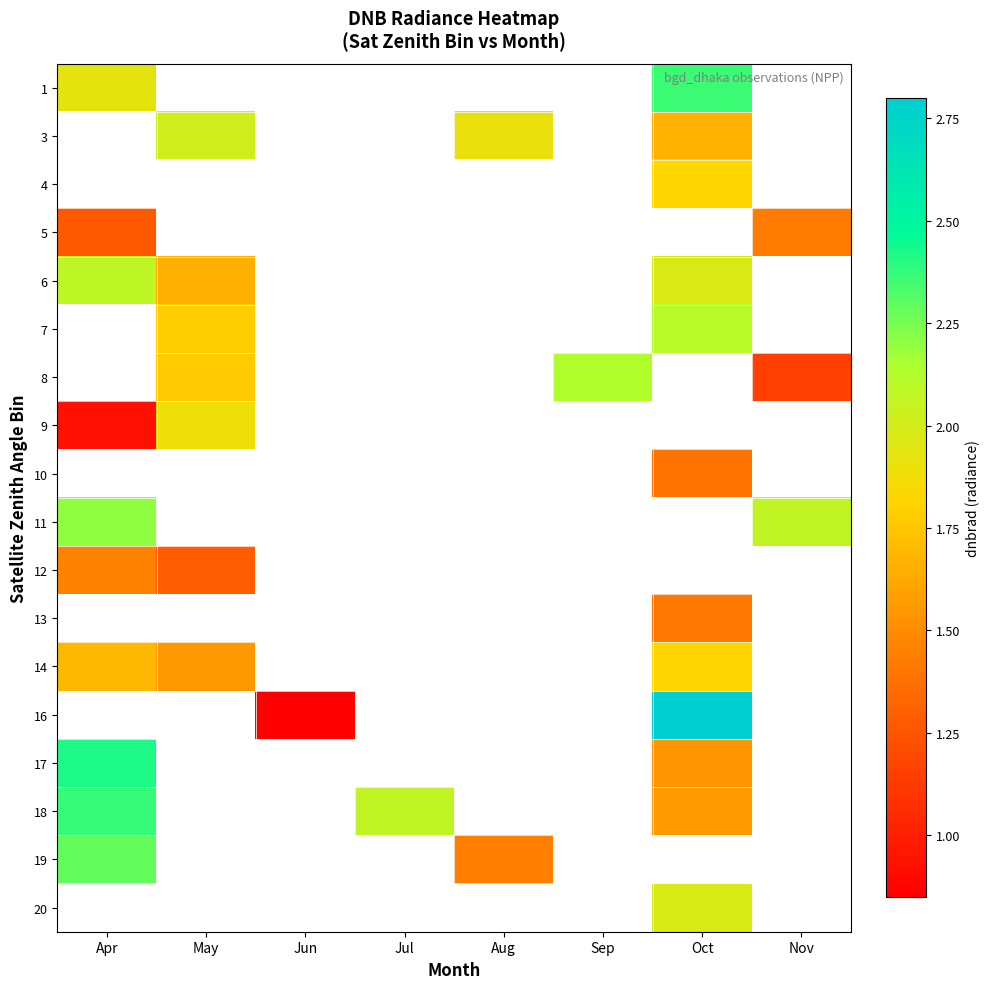

What is the maximum value shown in the chart?

2.8